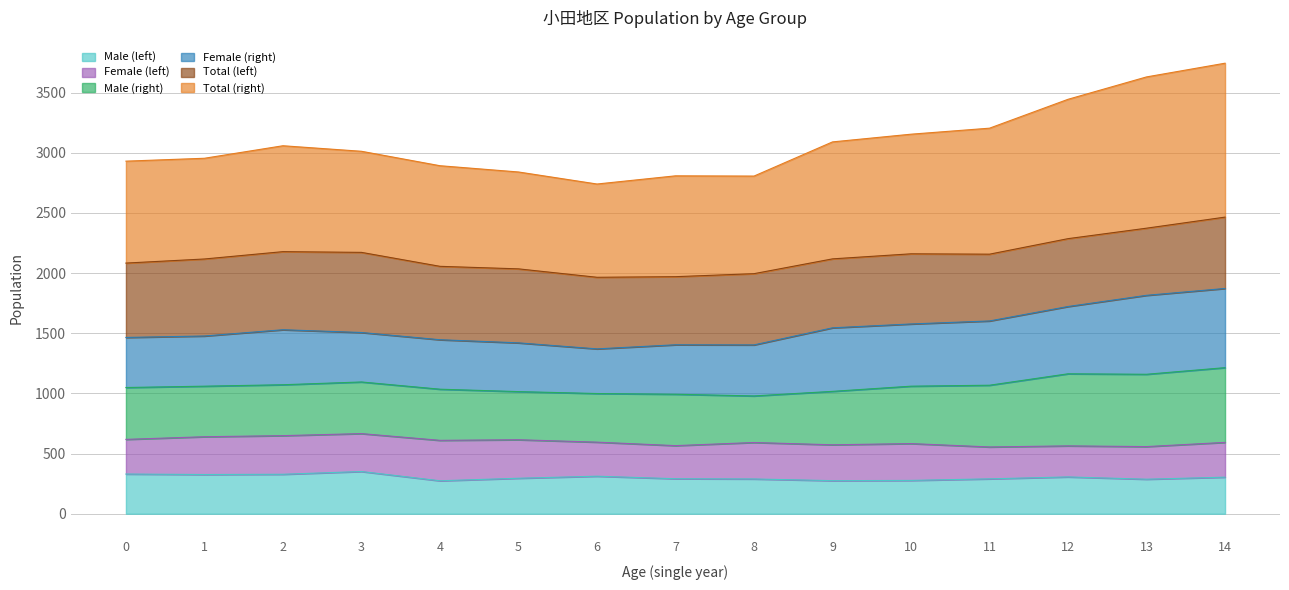

True or false: Male (left) and Total (left) cross at least once.

False